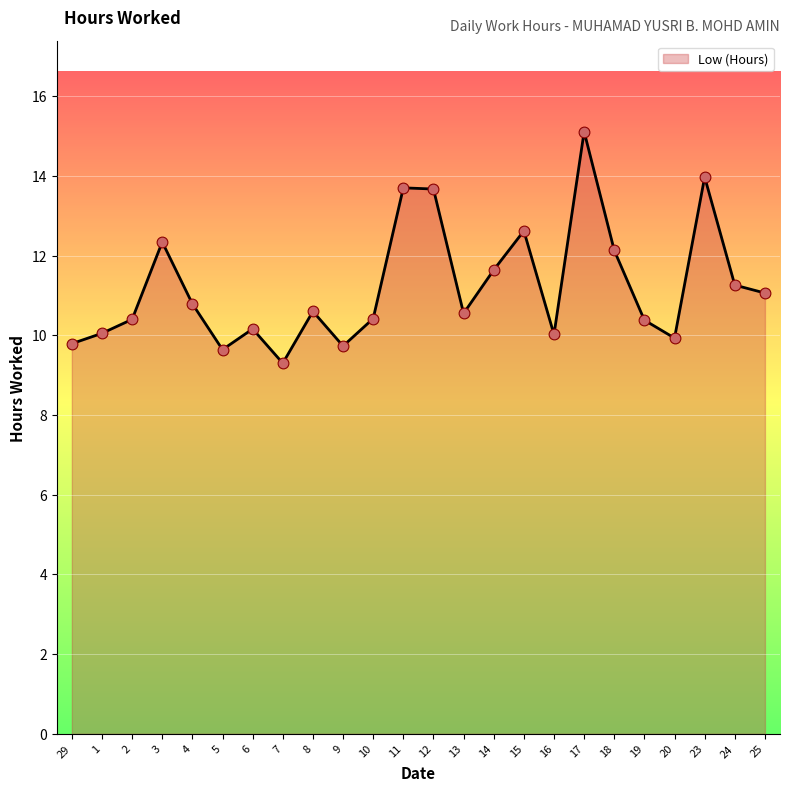

Approximately how many times larger is the value at 18 compared to 2?

1.2